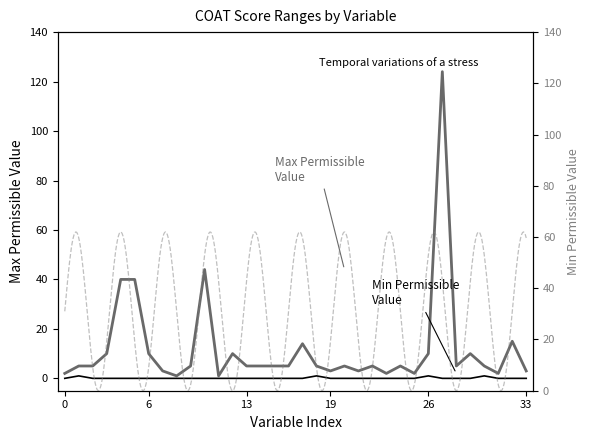

How many interior local peaks does the Min Permissible Value series have?

4